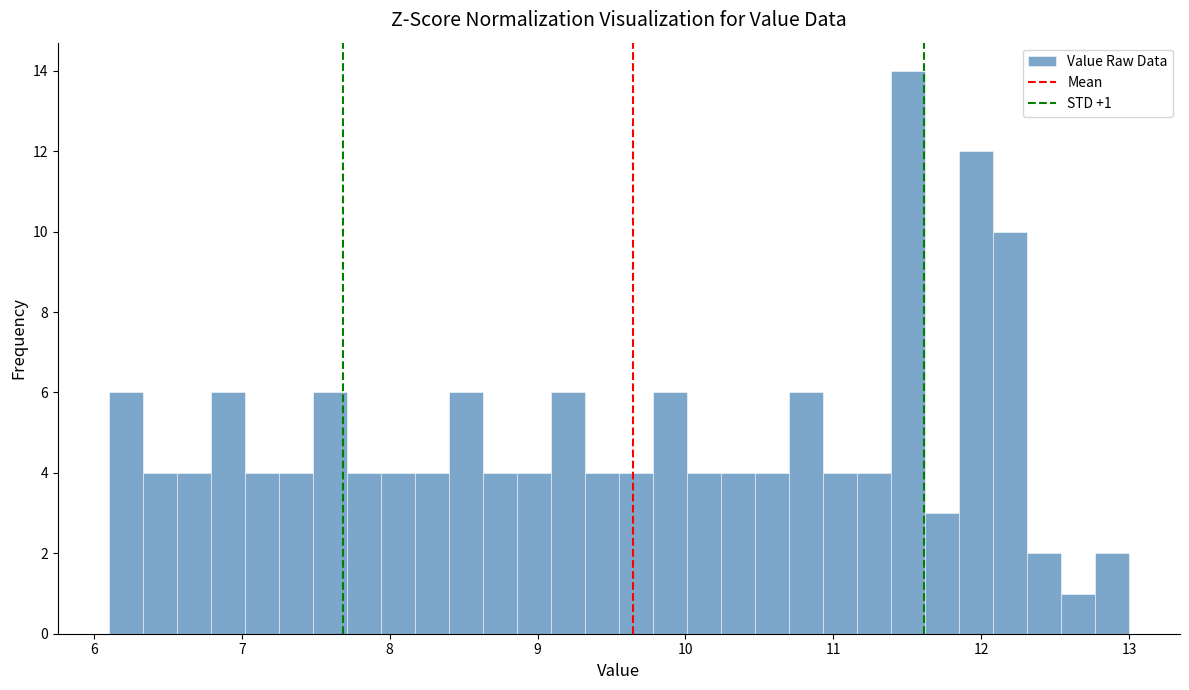

Around what value on the x-axis is the tallest bar? Give the approximate position of its centre, as read against the axis.

11.5